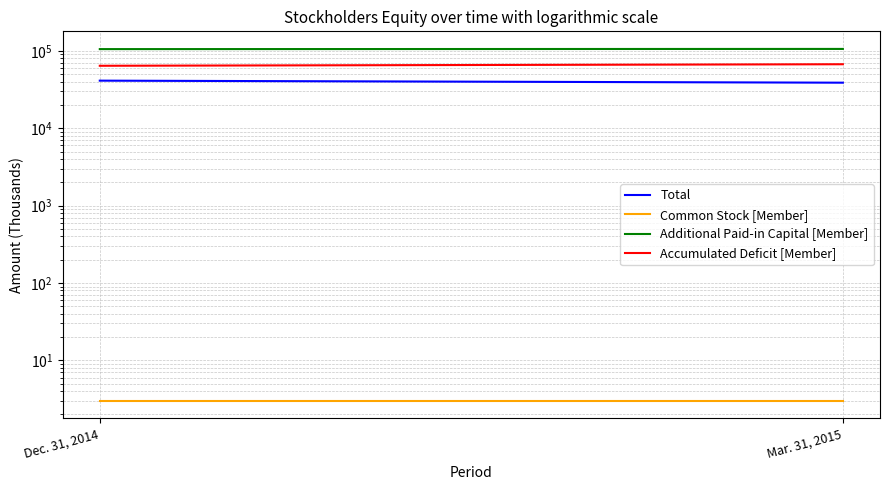

Reading left to right, transcribe all the data shown in this chart.

Total: 41215	38793
Common Stock [Member]: 3	3
Additional Paid-in Capital [Member]: 105383	105945
Accumulated Deficit [Member]: 64171	67155